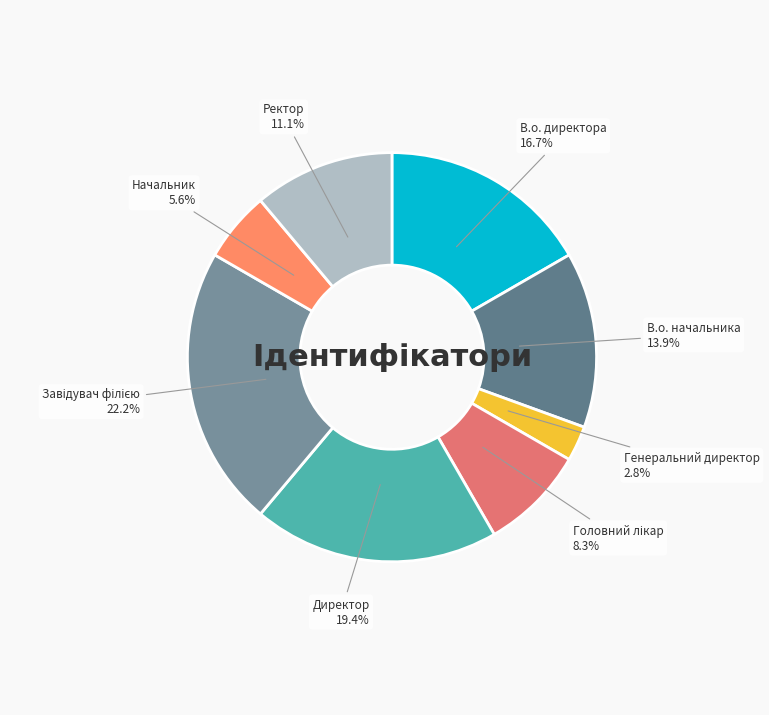

How much of the chart is everything except Генеральний директор 2.8%?

97.2%